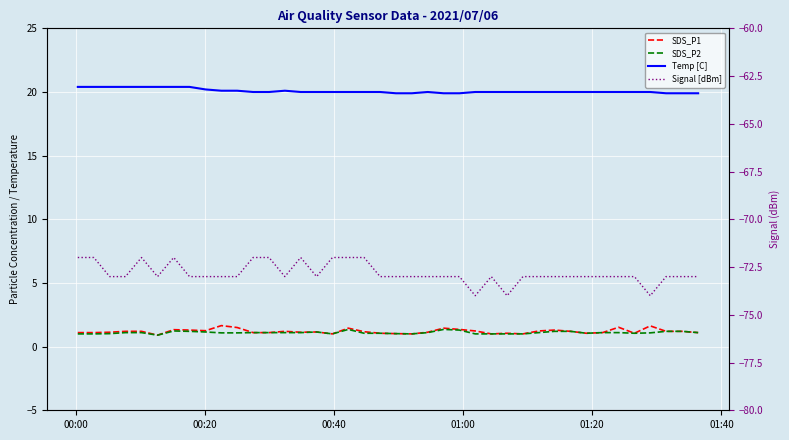

What is the label of the 6th point from the left?

01:40